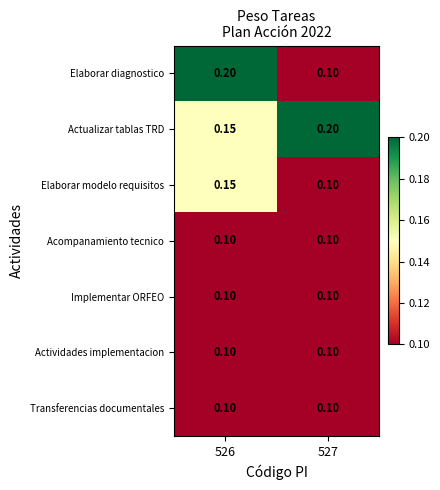

Which series has the largest total across all categories?

Actualizar tablas TRD